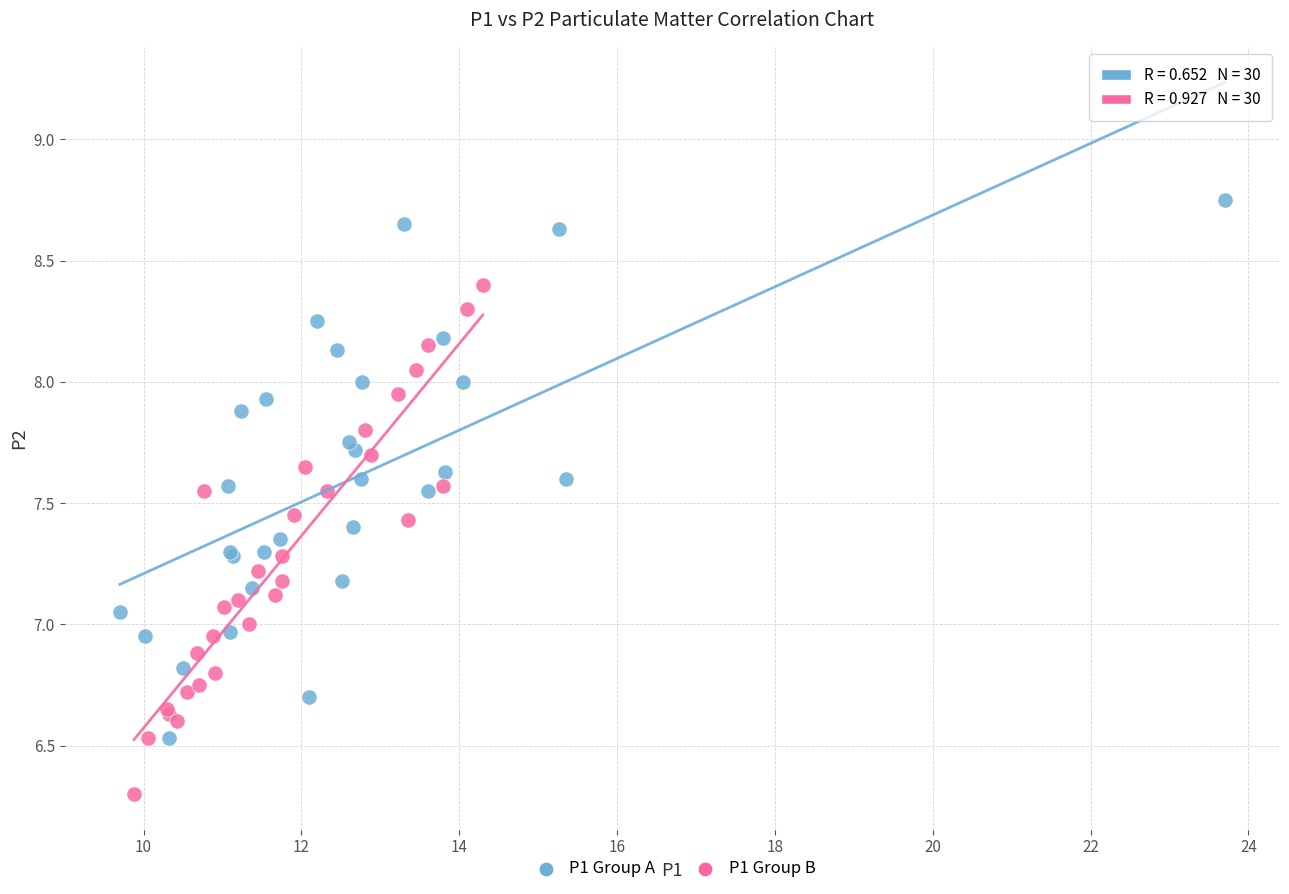

Which series contains the lowest Y value?

P1 Group B